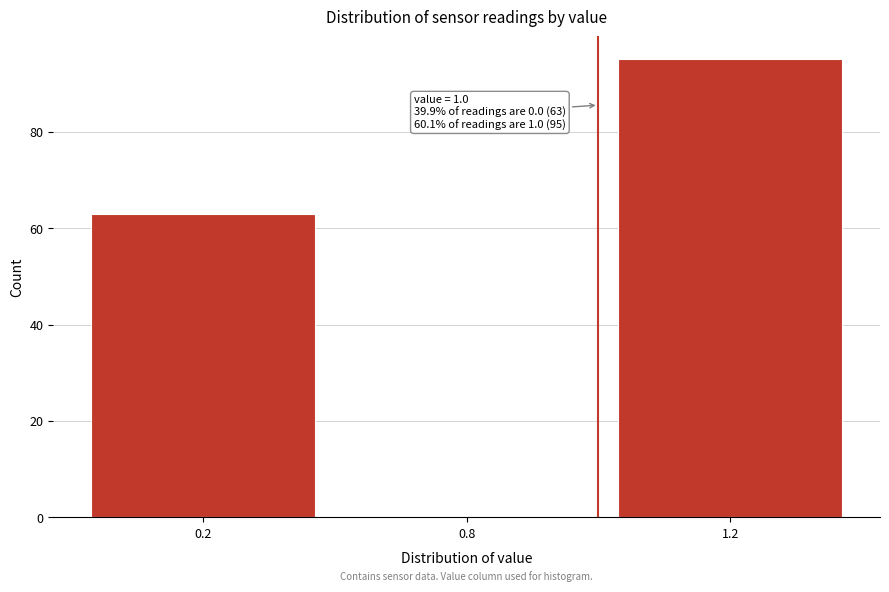

Reading left to right, list all the values displayed in this chart.

0.2=63	0.8=0	1.2=95